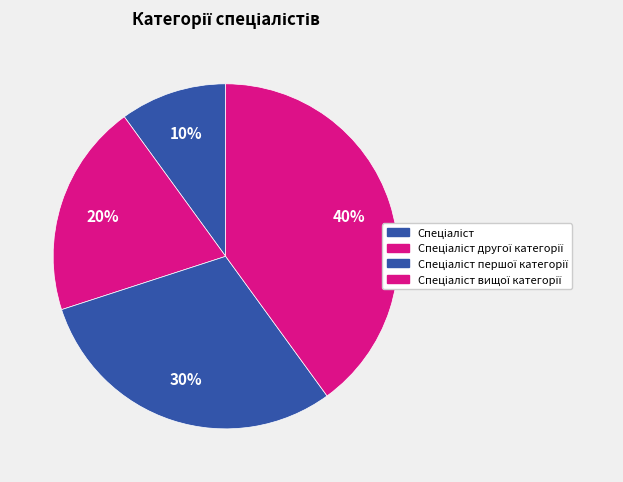

Count the number of slices in the pie.

4